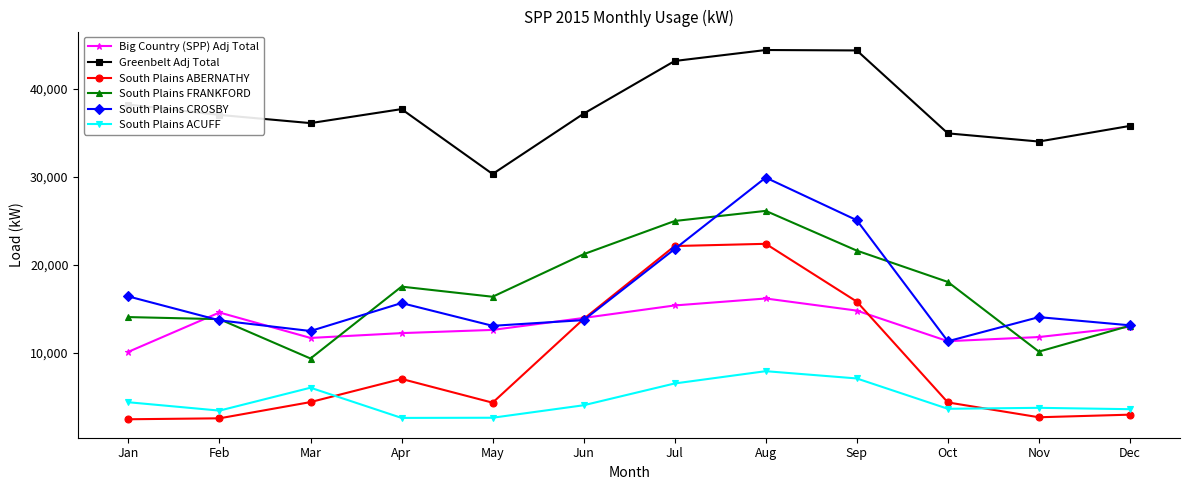

Rank the series by their maximum value, from highest to lowest.

Greenbelt Adj Total, South Plains CROSBY, South Plains FRANKFORD, South Plains ABERNATHY, Big Country (SPP) Adj Total, South Plains ACUFF